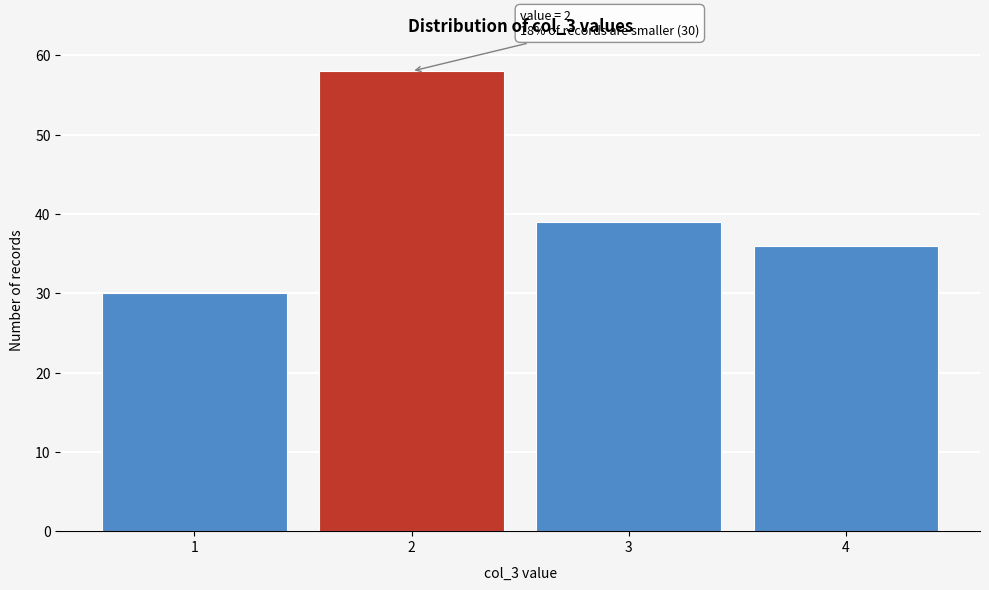

Reading right to left, what are all the values shown in this chart?

36	39	58	30